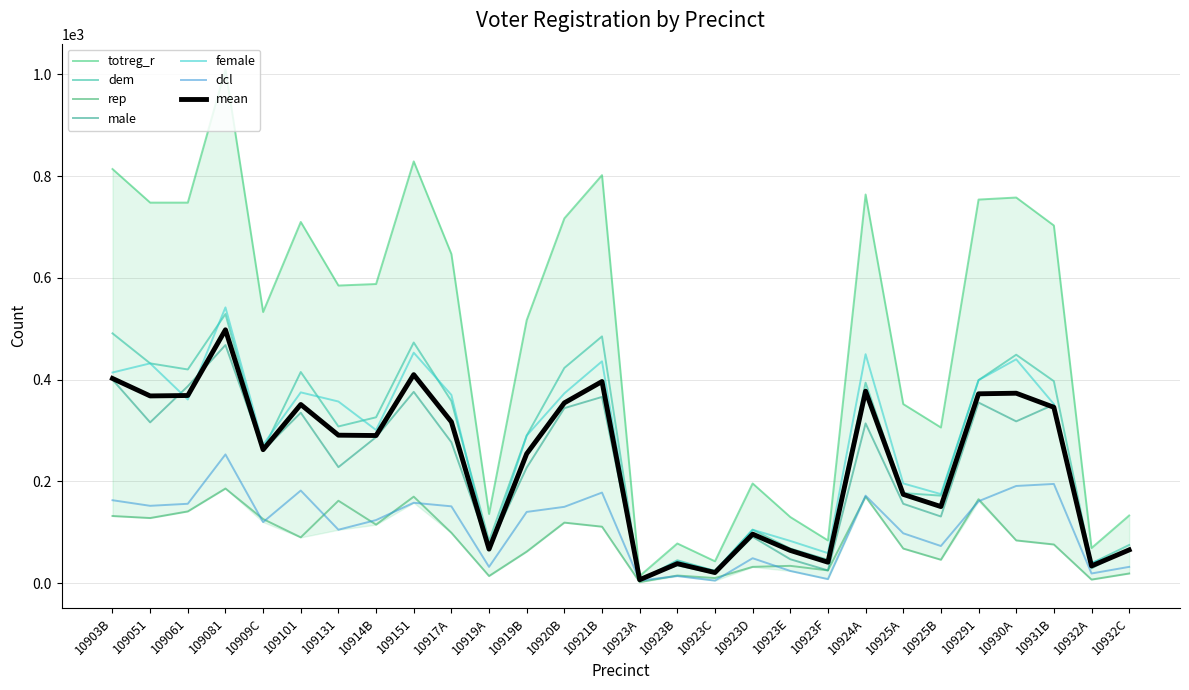

Where is the first local maximum for female?

109051